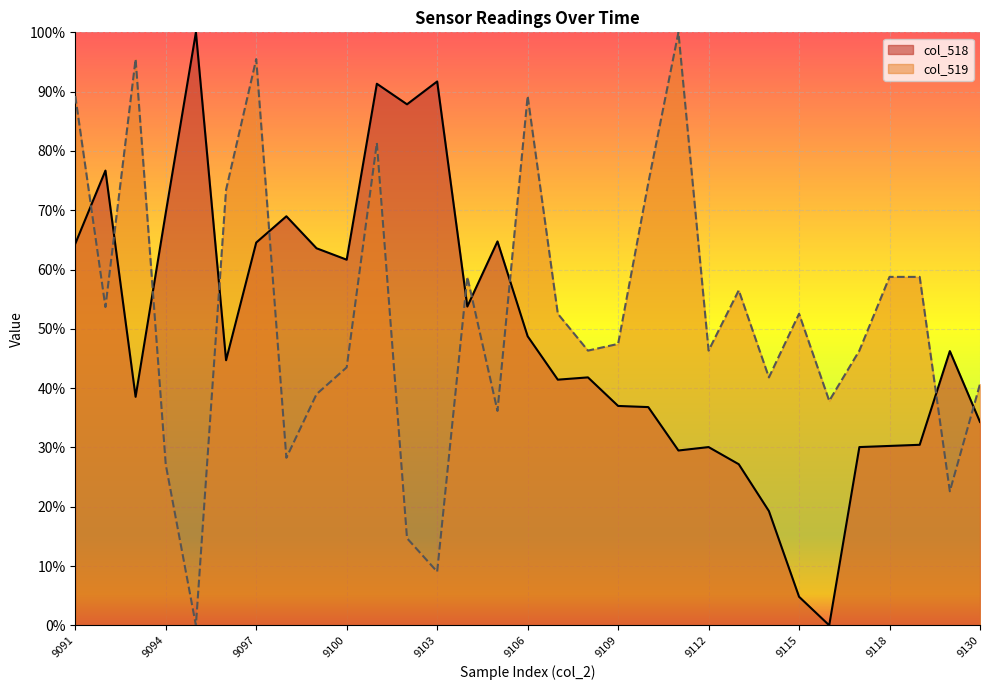

How many lines are shown in the chart?

2